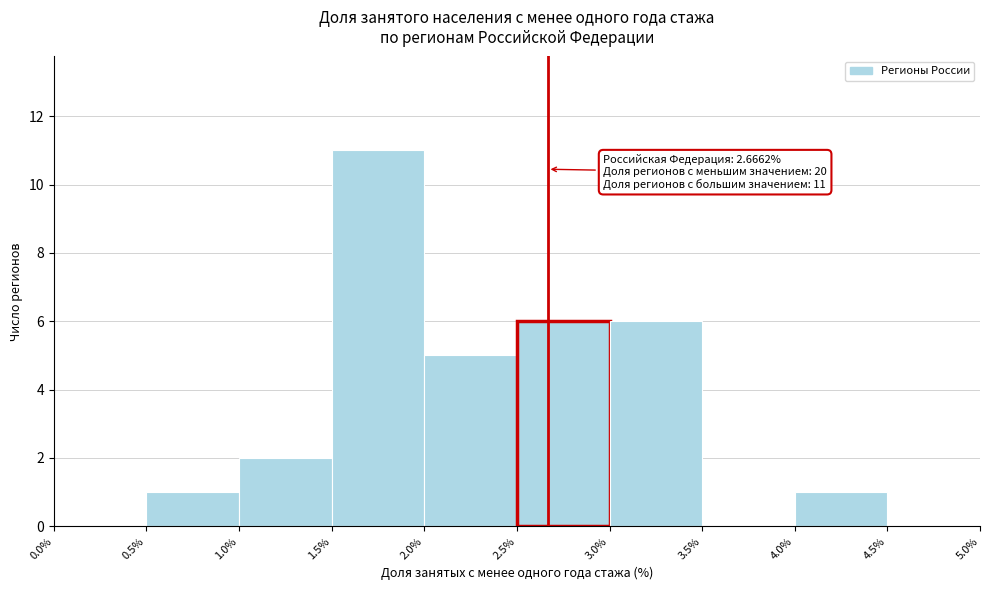

Over which range of the x-axis is the bar tallest?

1.5% to 2.0%